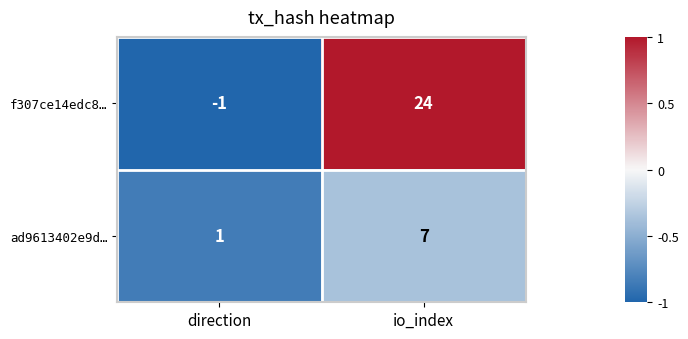

True or false: ad9613402e9d… has a value of 11 at io_index.

False